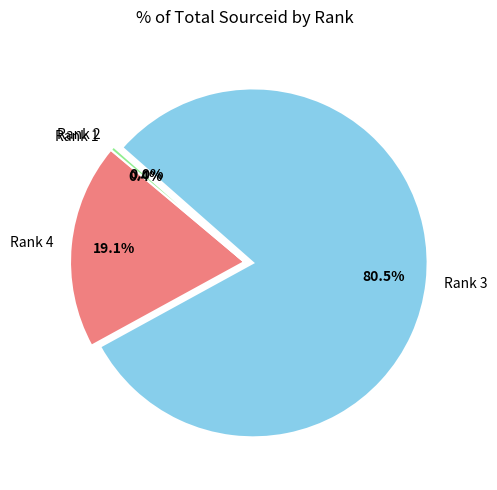

Which slice is the largest?

Rank 3